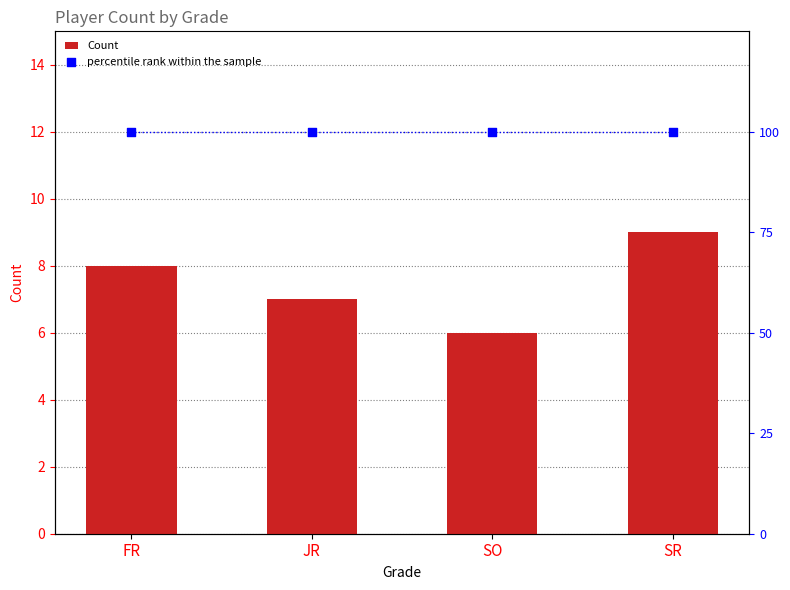

Is the value of Count at SO greater than the value of percentile rank within the sample at SO?

No